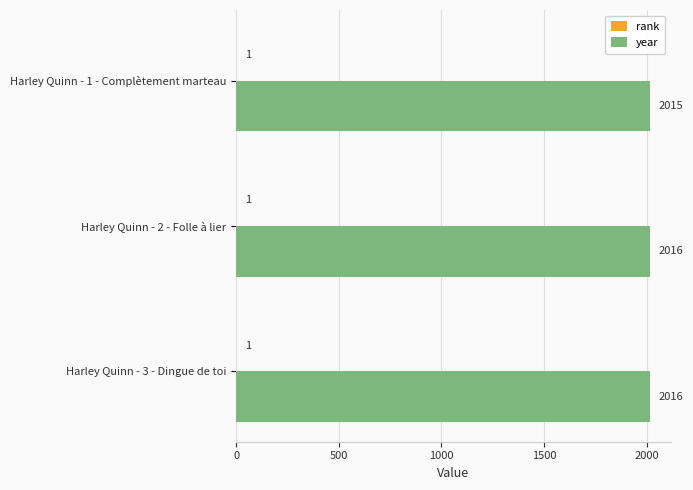

Which series changed the most between Harley Quinn - 2 - Folle à lier and Harley Quinn - 1 - Complètement marteau?

year